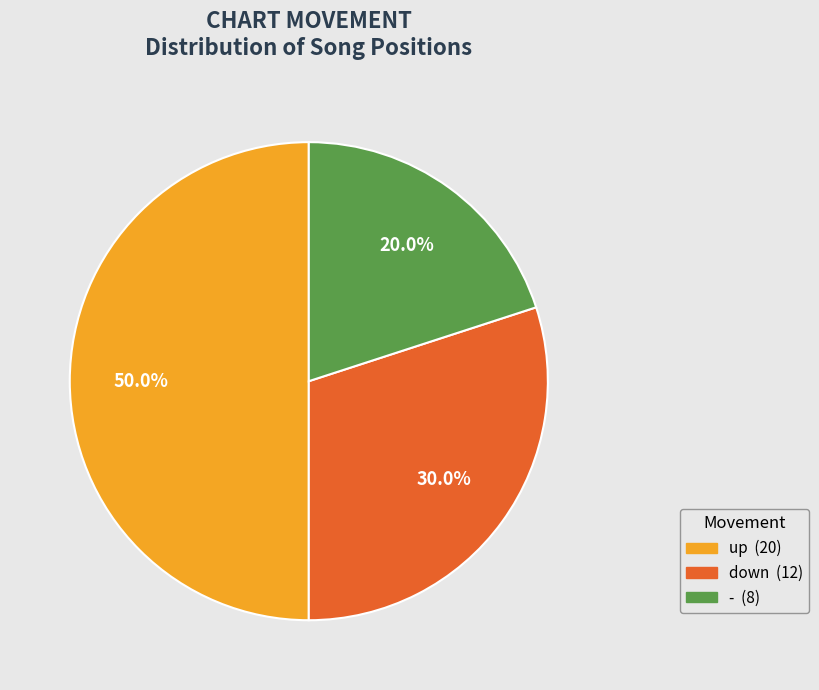

What is the smallest slice in the pie chart?

-